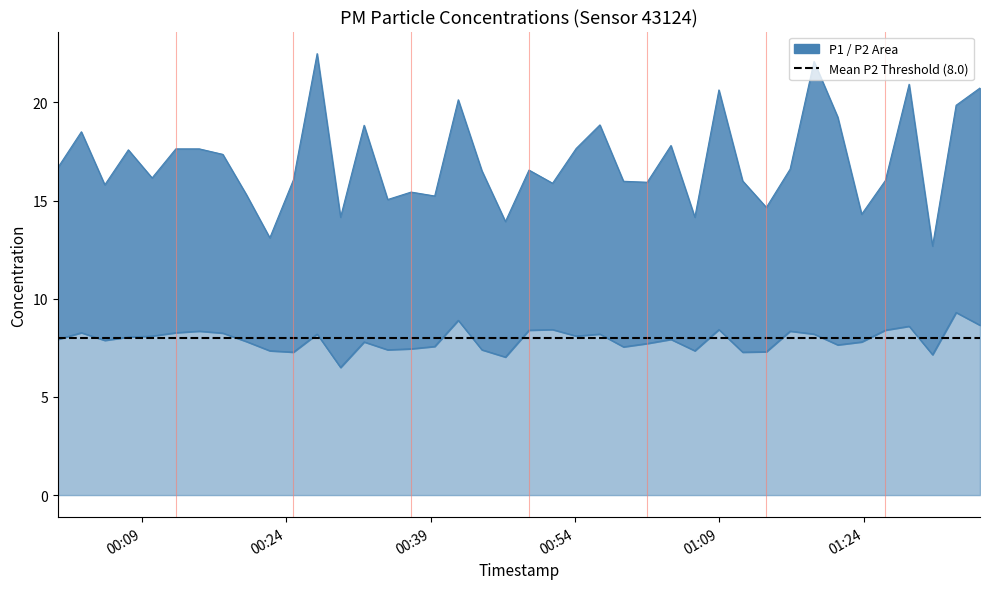

How many interior local peaks does the P1 series have?

12